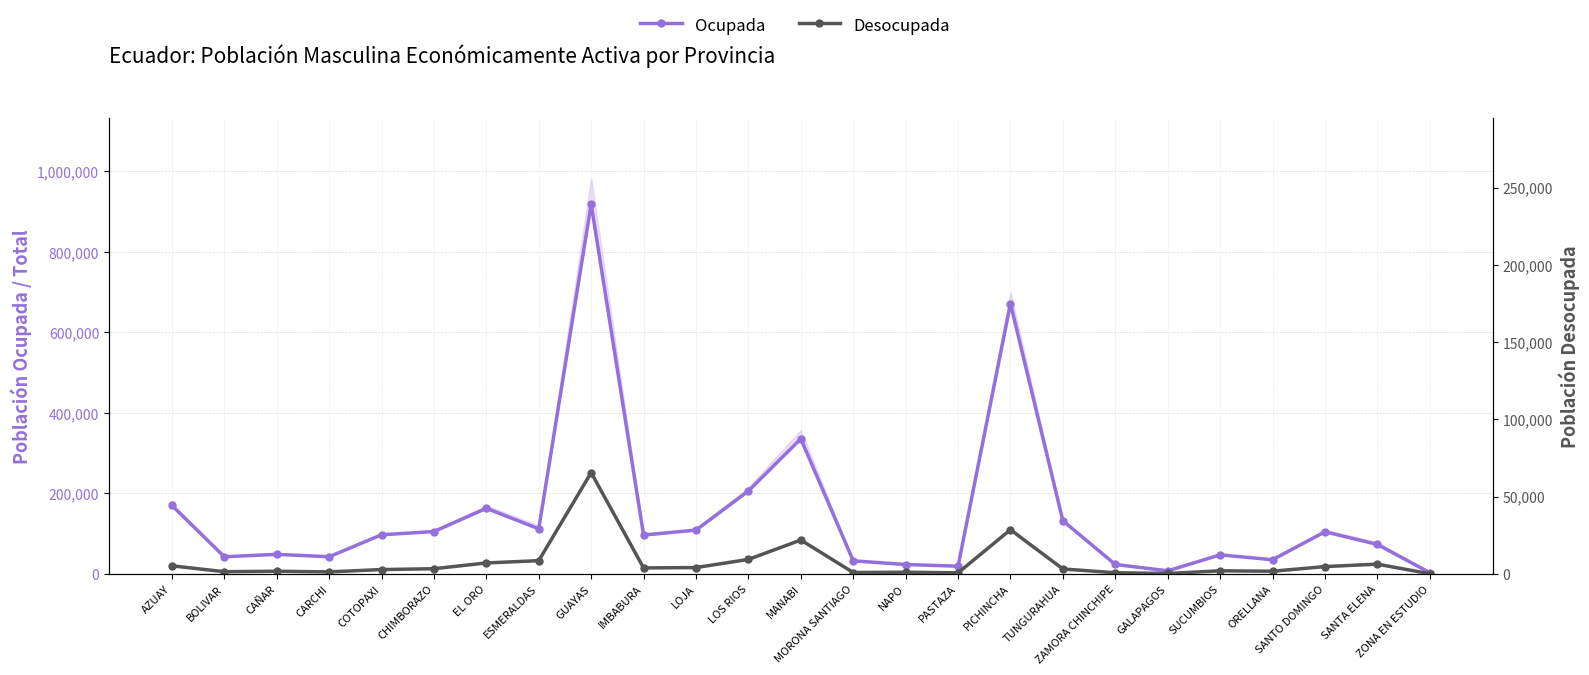

What is the maximum value shown in the chart?

918595